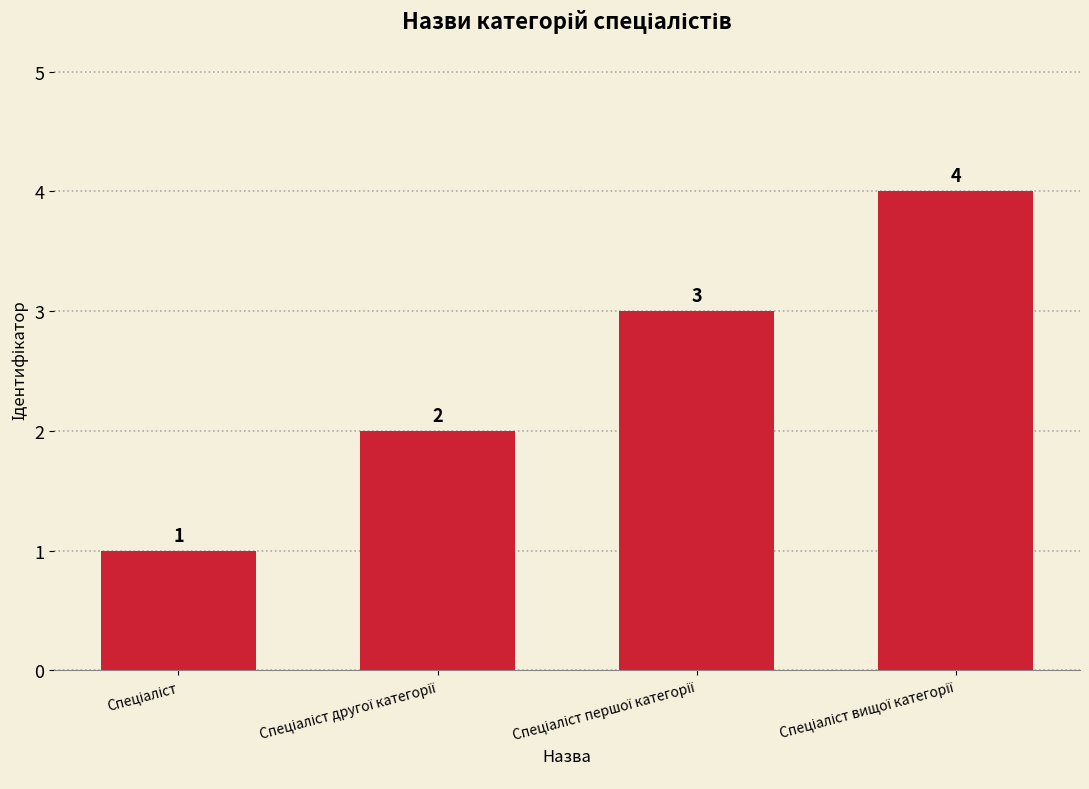

What is the value of the 3rd bar from the left?

3